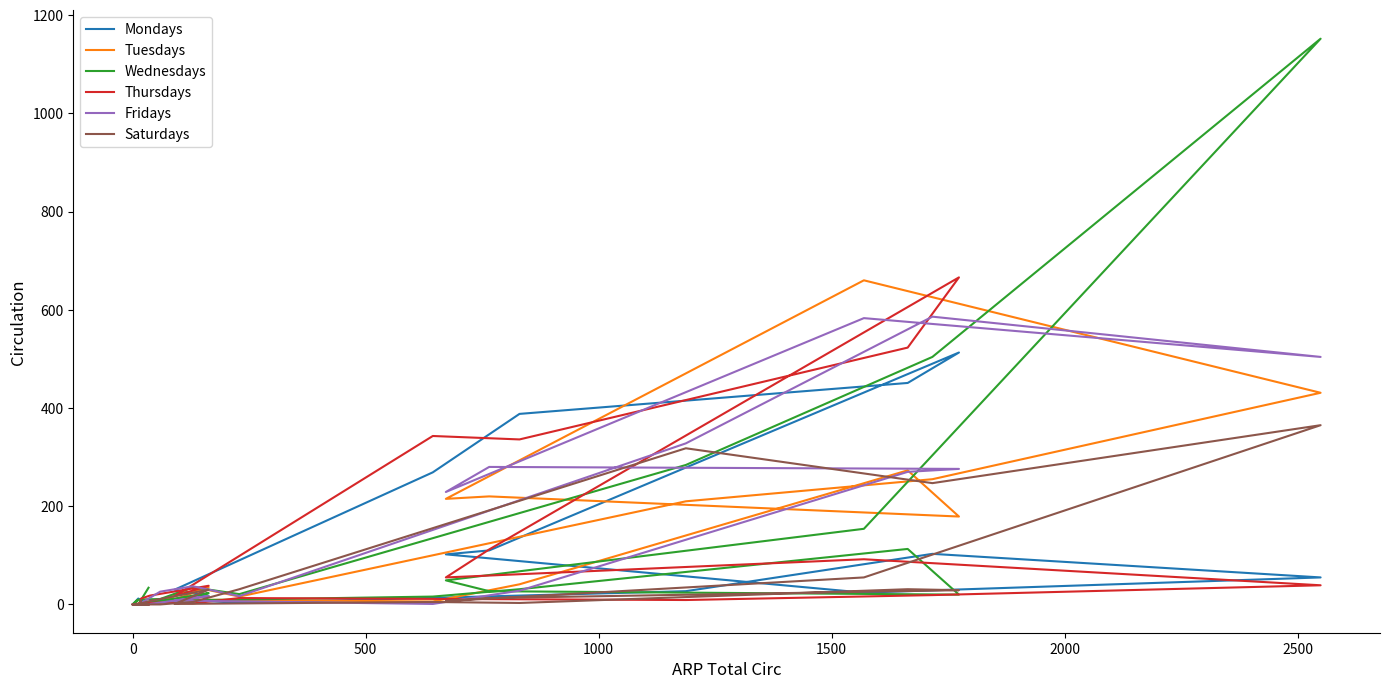

How many lines are shown in the chart?

6